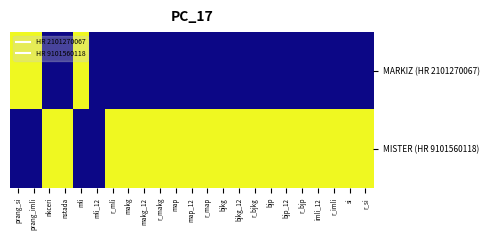

Reading left to right, extract all data points from this chart.

MARKIZ (HR 2101270067): prang_si=1	prang_imli=1	nkceri=0	nstada=0	mli=1	mli_12=0	r_mli=0	makg=0	makg_12=0	r_makg=0	map=0	map_12=0	r_map=0	bjkg=0	bjkg_12=0	r_bjkg=0	bjp=0	bjp_12=0	r_bjp=0	imli_12=0	r_imli=0	si=0	r_si=0
MISTER (HR 9101560118): prang_si=0	prang_imli=0	nkceri=1	nstada=1	mli=0	mli_12=0	r_mli=1	makg=1	makg_12=1	r_makg=1	map=1	map_12=1	r_map=1	bjkg=1	bjkg_12=1	r_bjkg=1	bjp=1	bjp_12=1	r_bjp=1	imli_12=1	r_imli=1	si=1	r_si=1